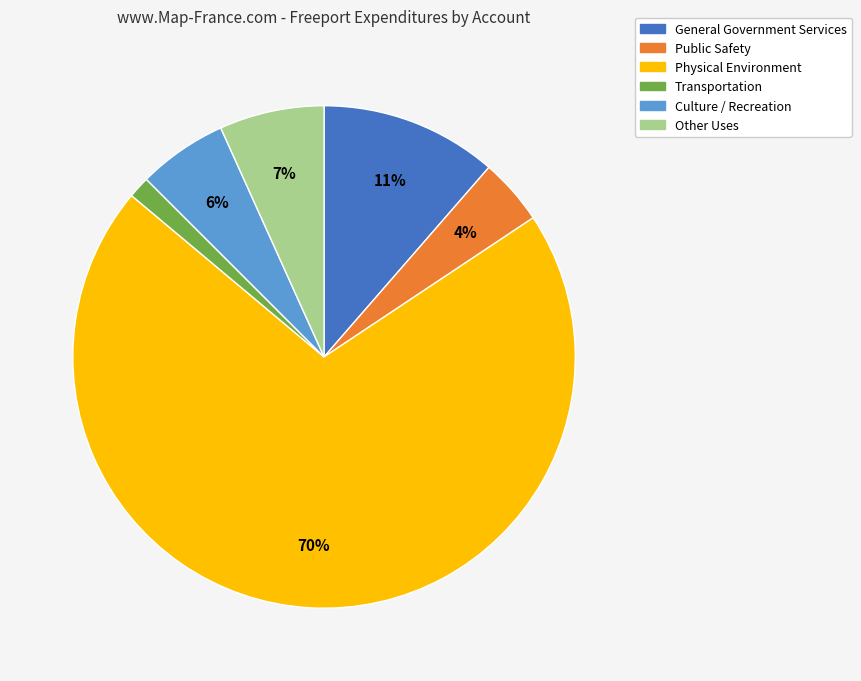

Rank the categories by value from highest to lowest.

Physical Environment, General Government Services, Other Uses, Culture / Recreation, Public Safety, Transportation